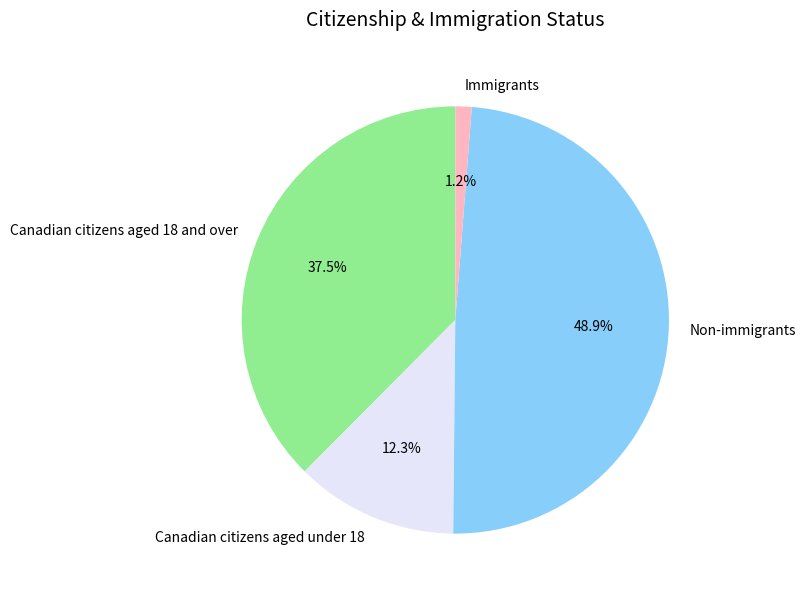

How many segments does this pie chart have?

4